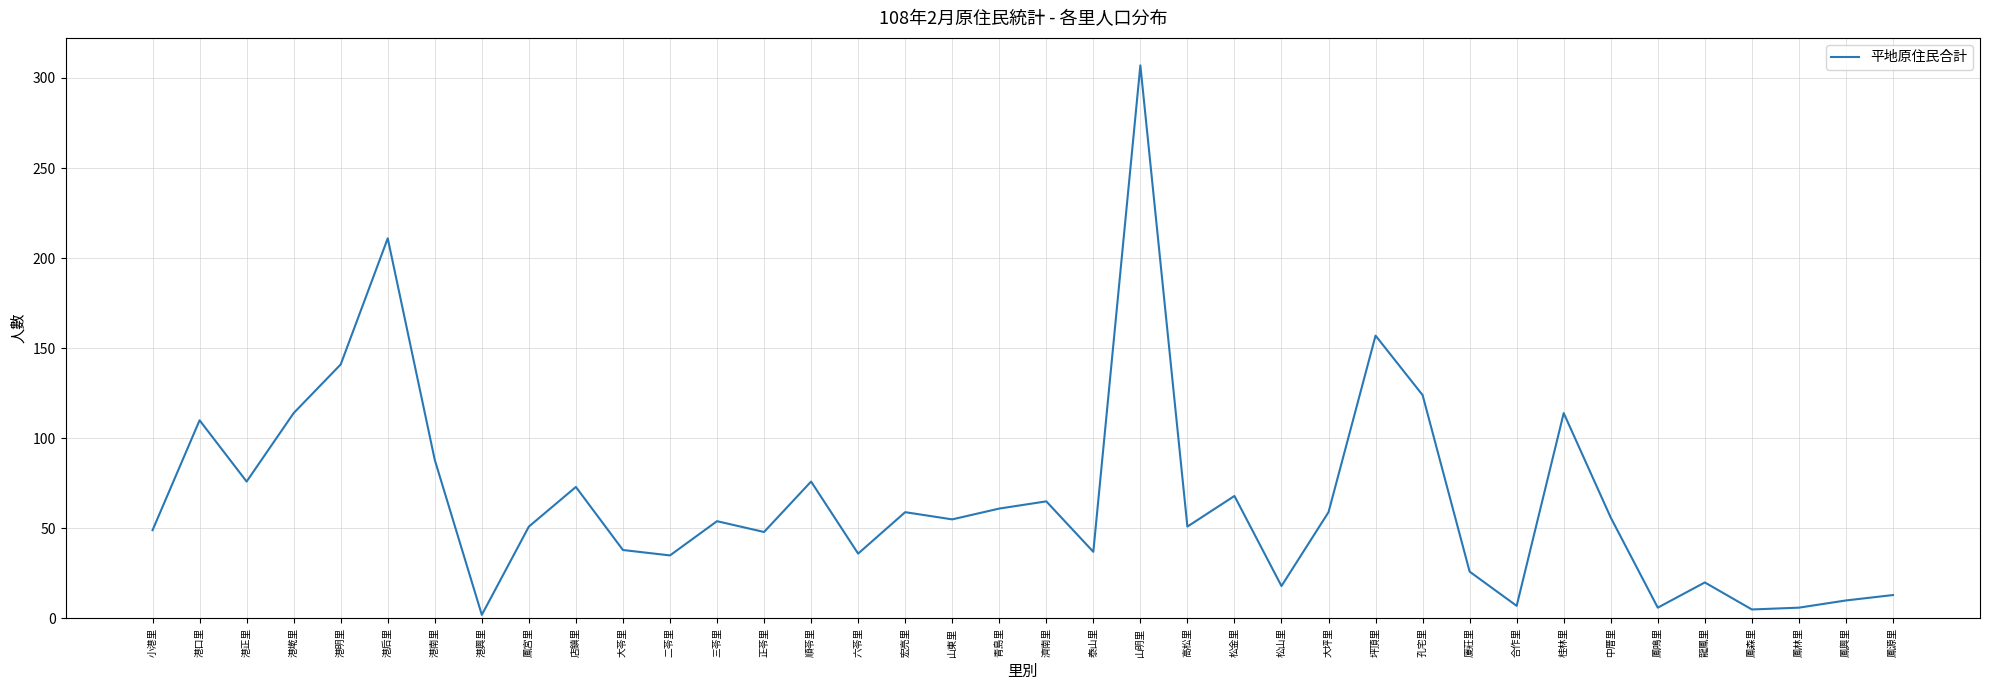

Approximately how many times larger is the value at 中厝里 compared to 宏亮里?

0.9